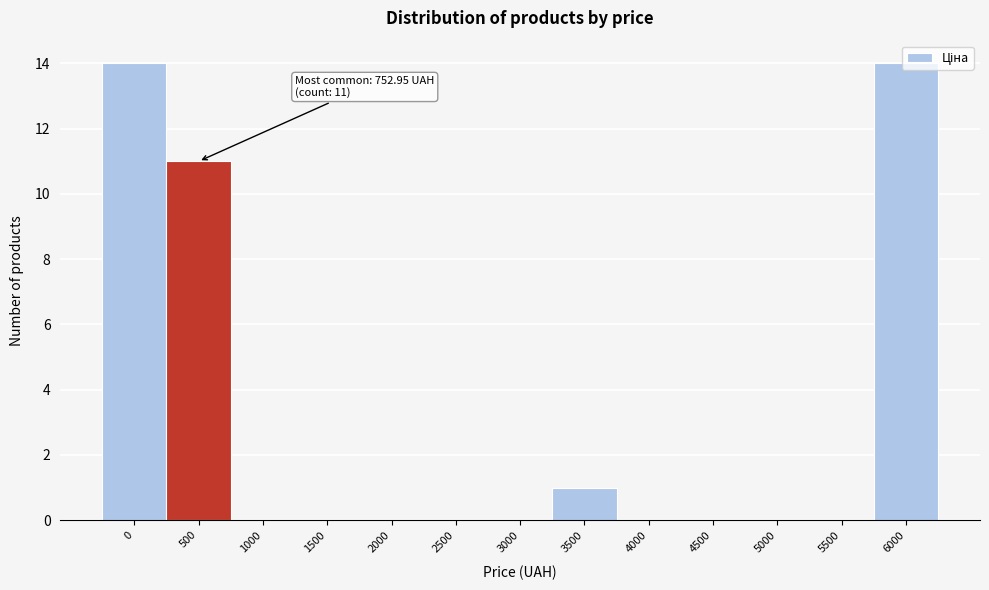

At which label is the value closest to 7?

500